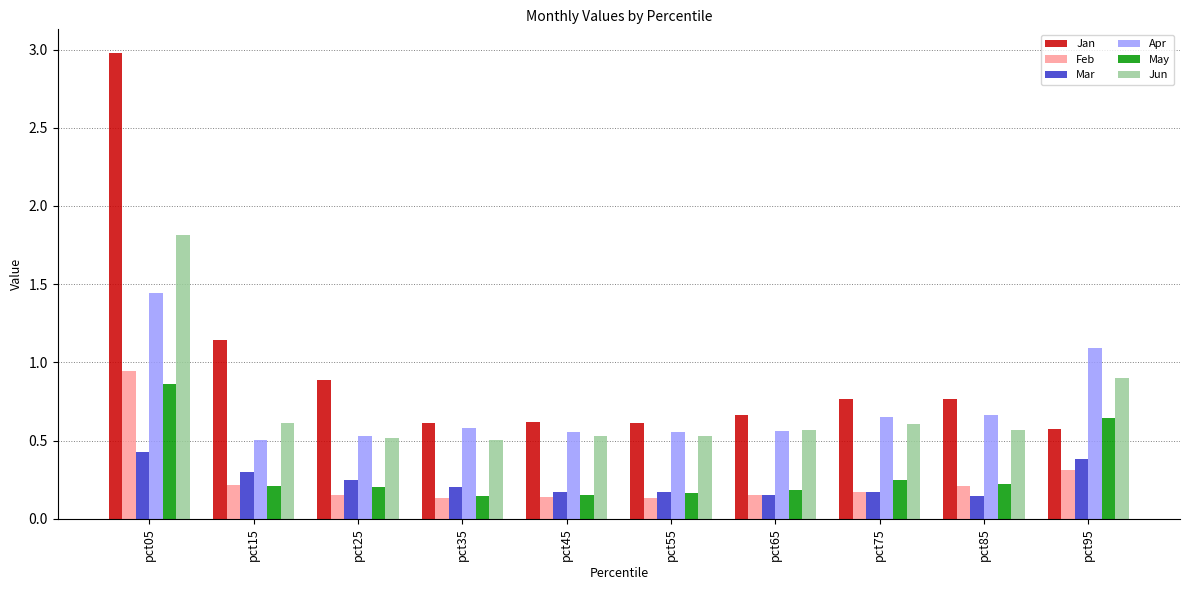

What is the average value of the Jan series?

1.0